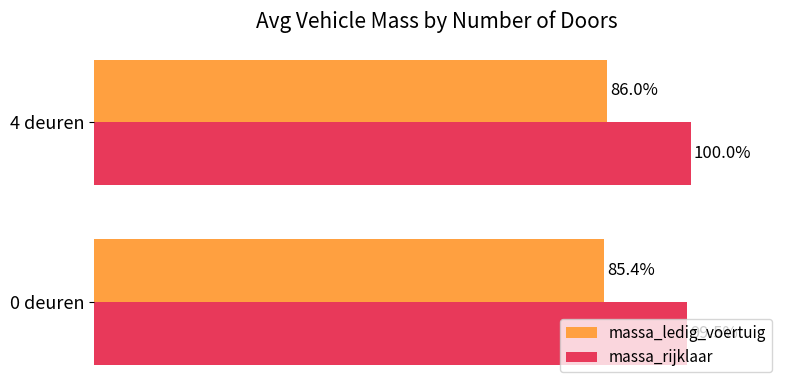

Which series has the largest total across all categories?

massa_rijklaar